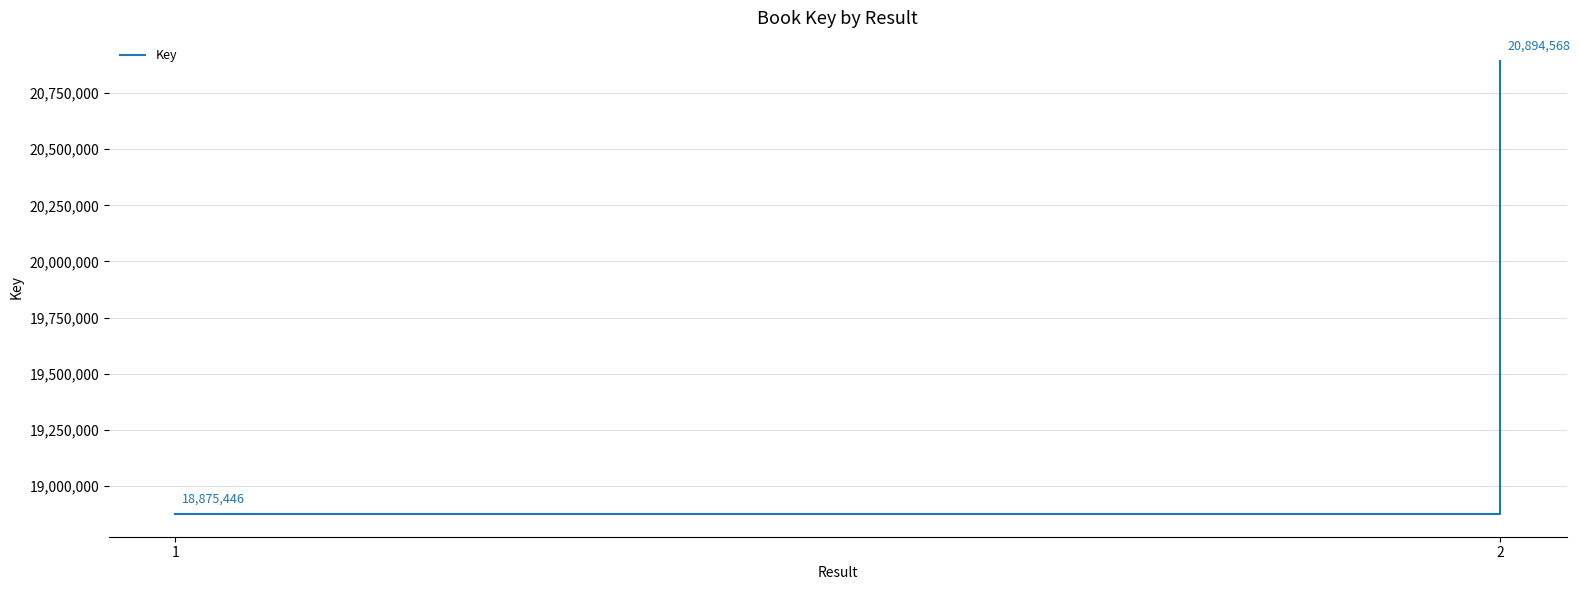

Which category has the lowest value across all series?

1